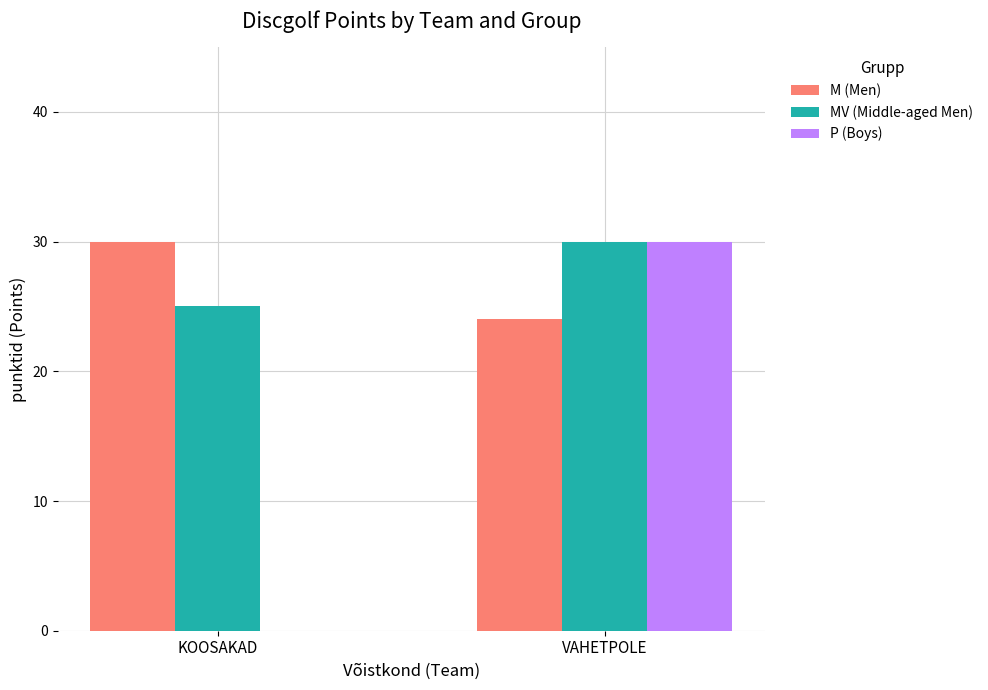

What is the average value of the MV (Middle-aged Men) series?

28